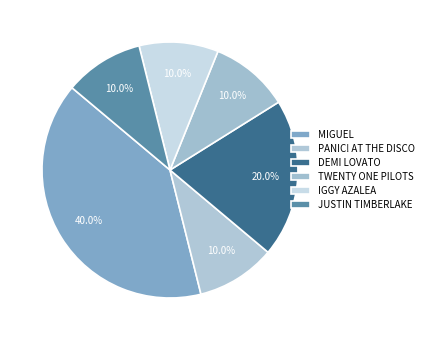

Is there a majority slice in this chart?

No